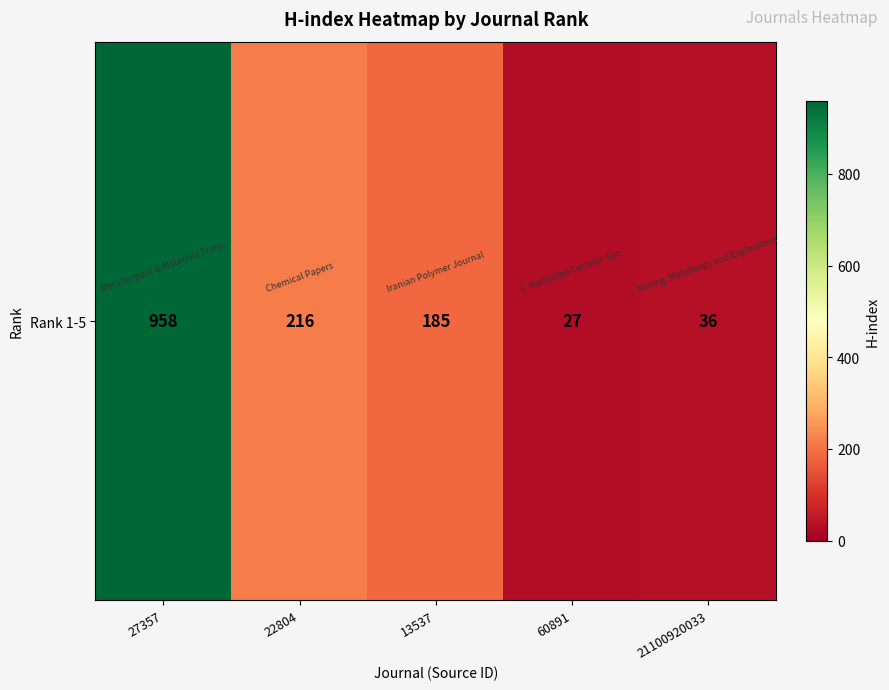

What is the approximate value at 21100920033?

36